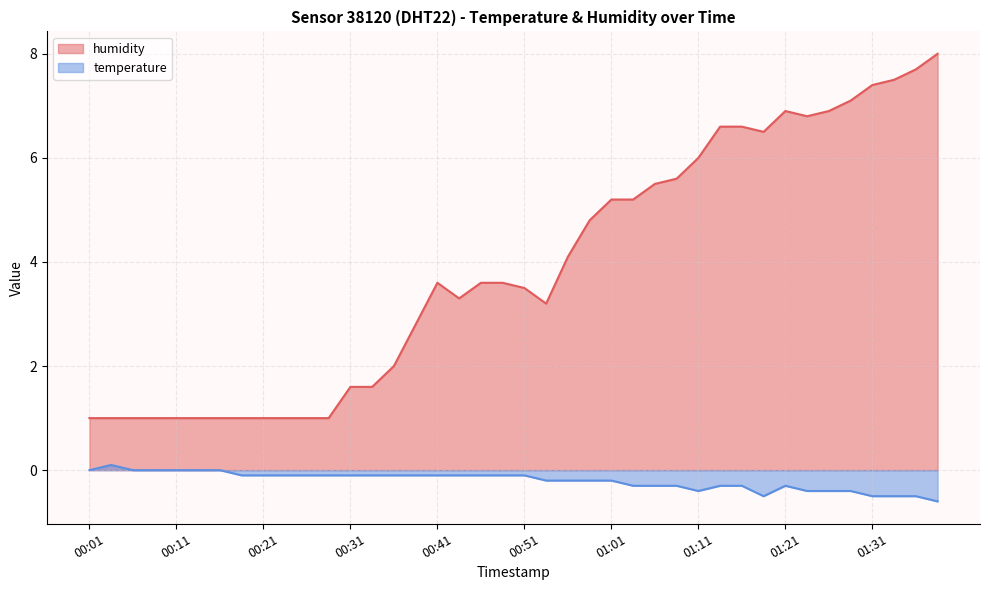

What is the total value across all series at 00:11?

1.0